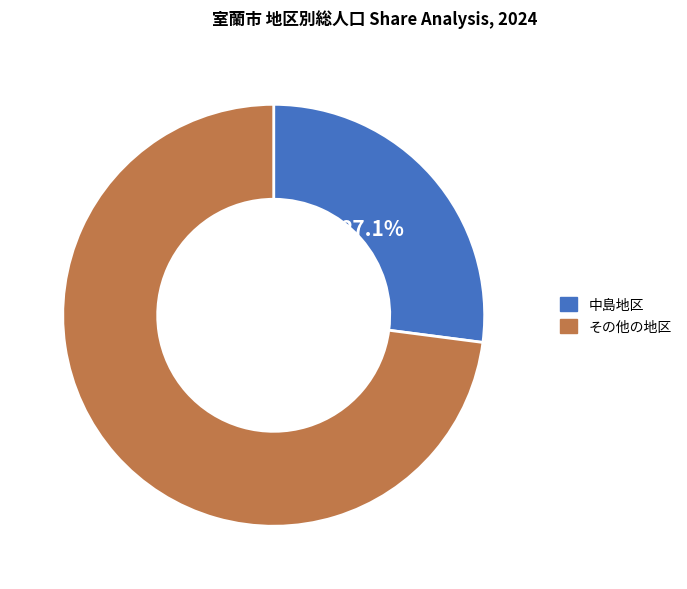

To the nearest percent, what is the difference between the largest and smallest slice percentages?

46%